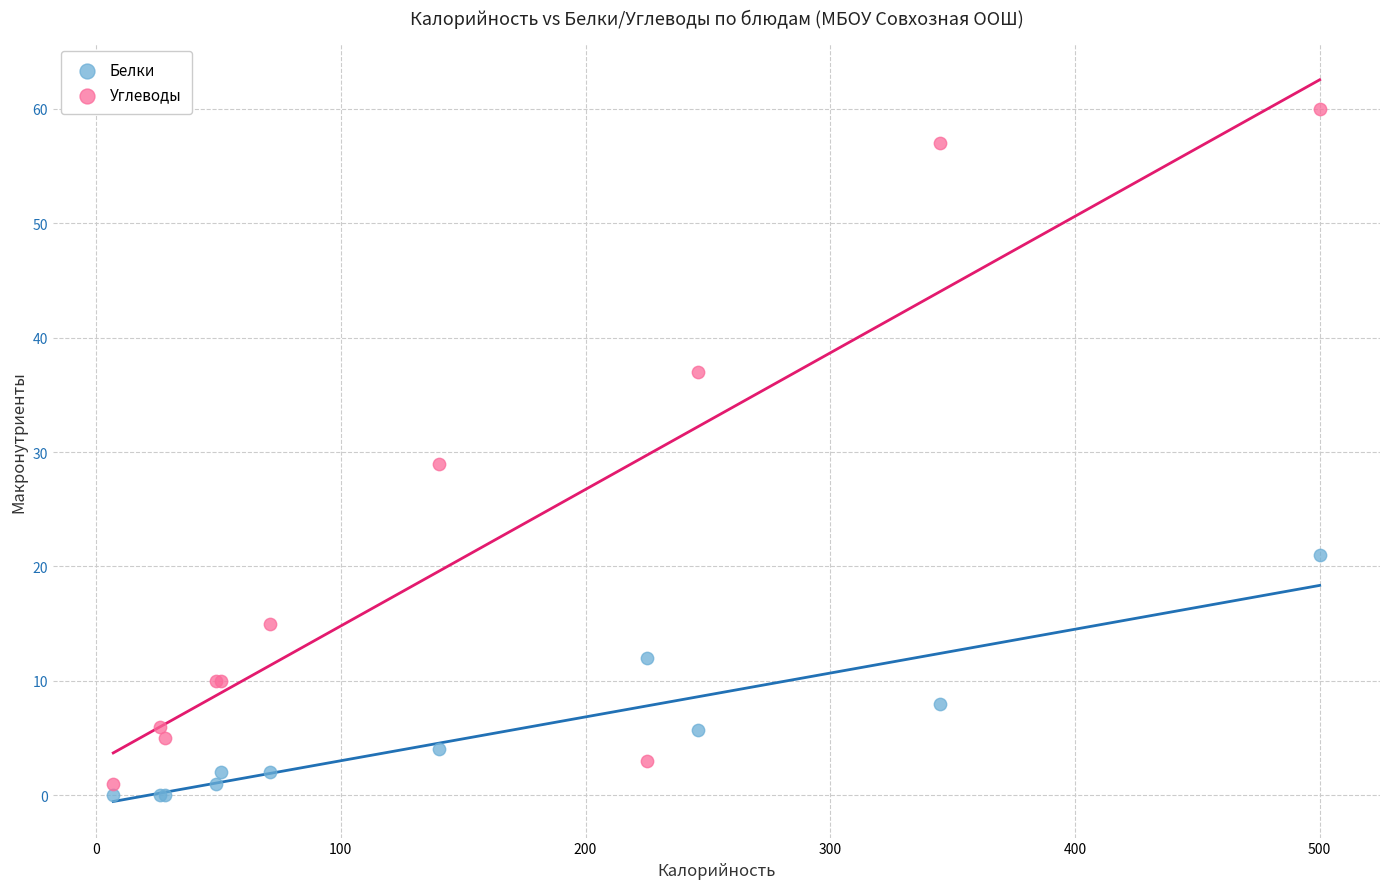

Which series has the widest spread of Y values?

Углеводы